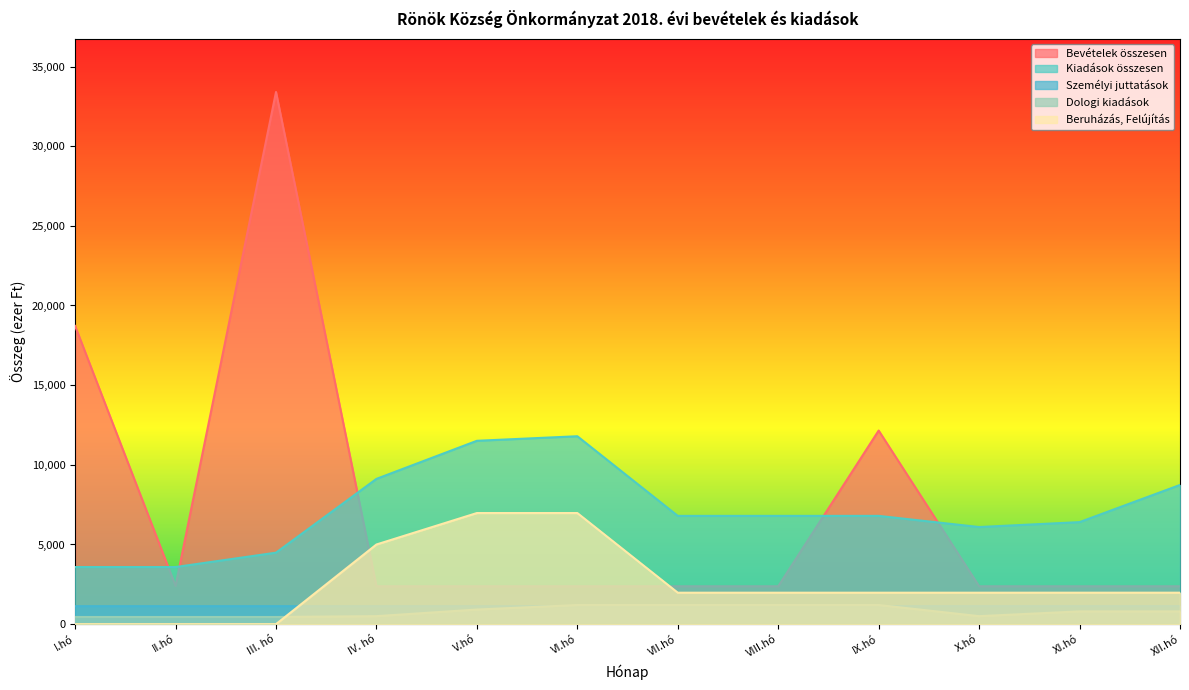

Does the chart have visible grid lines?

No